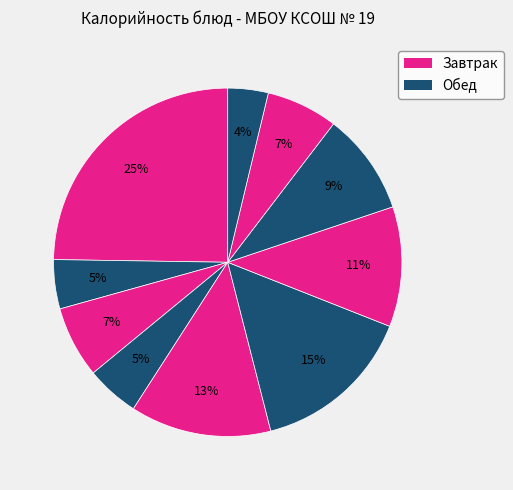

How many slices are in this pie chart?

10